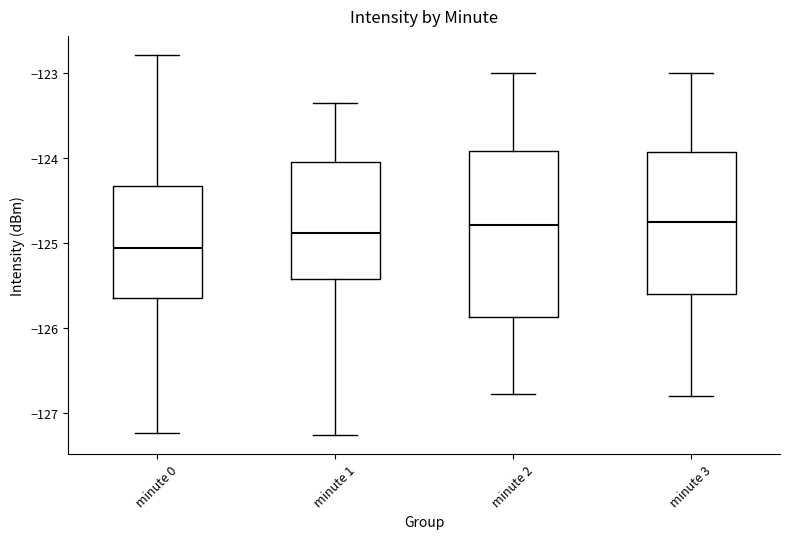

Which box has the lowest median line?

minute 0